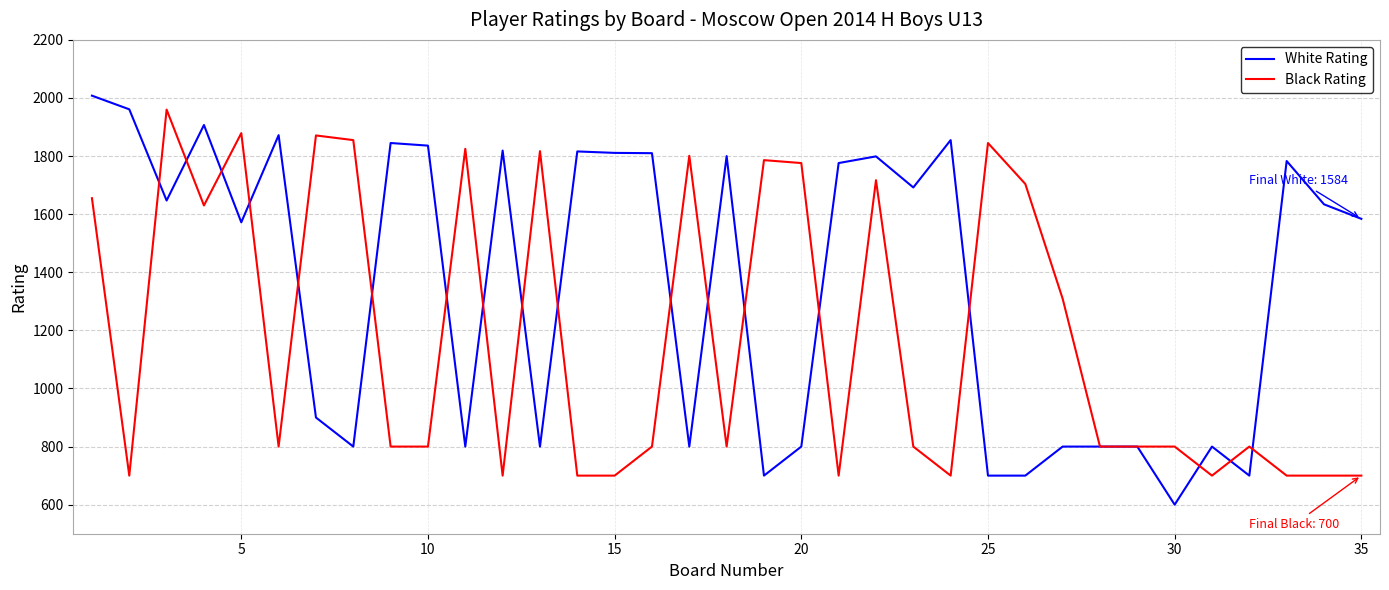

What is the smallest value displayed?

600